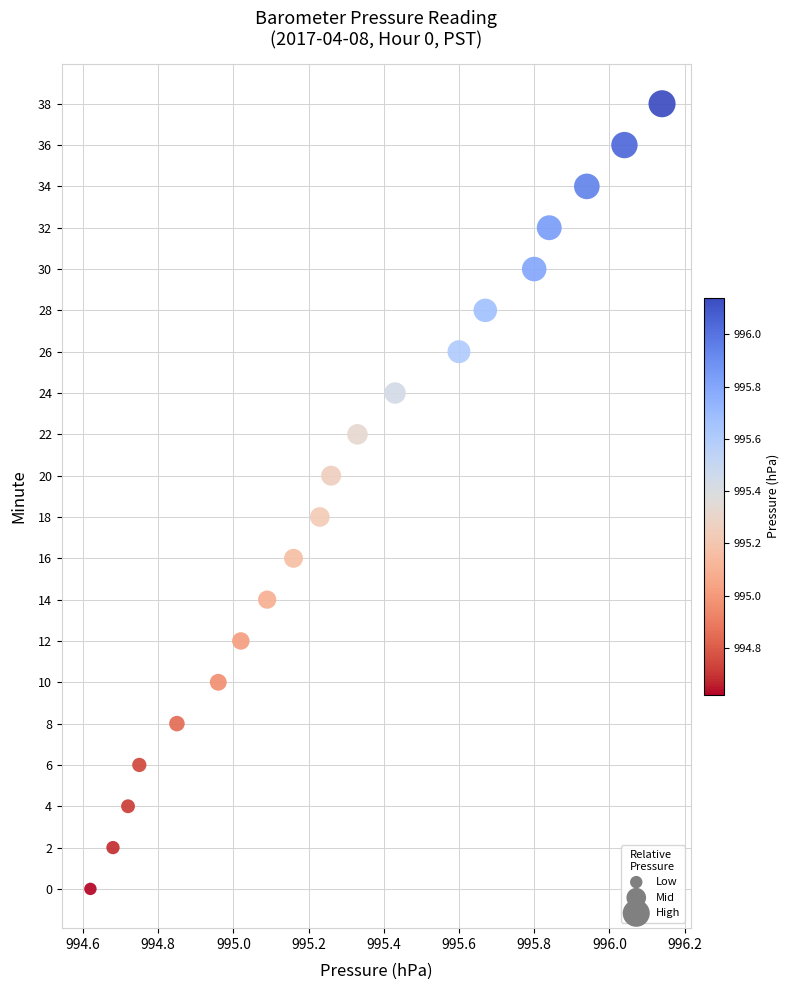

What is the range of Y values (max minus min)?

38